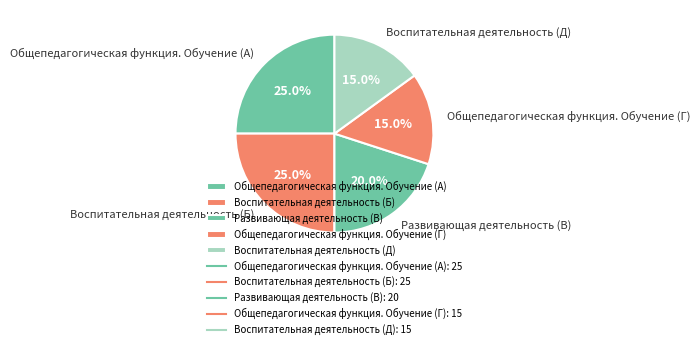

To the nearest percent, what percentage of the pie is Общепедагогическая функция. Обучение (А)?

25%